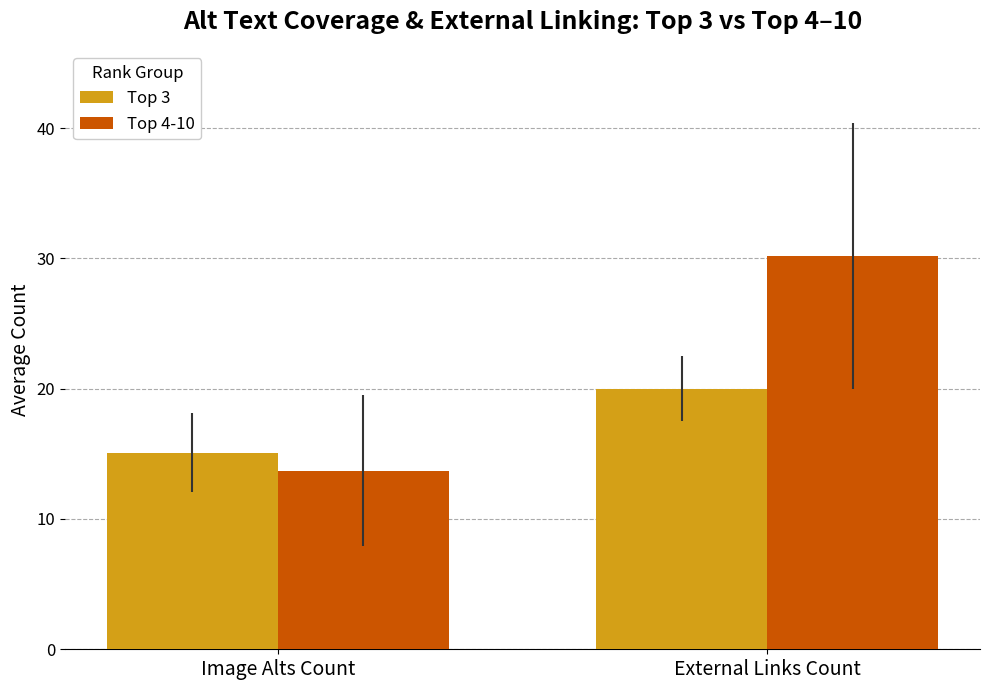

What is the difference between the Top 4-10 values at External Links Count and Image Alts Count?

16.5